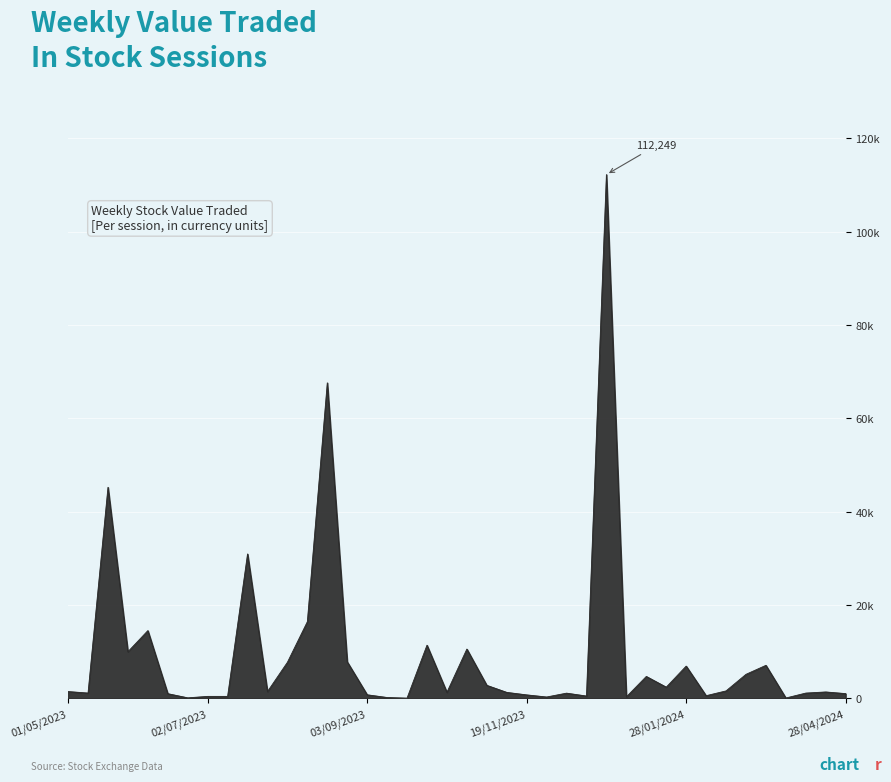

What is the greatest value displayed?

112249